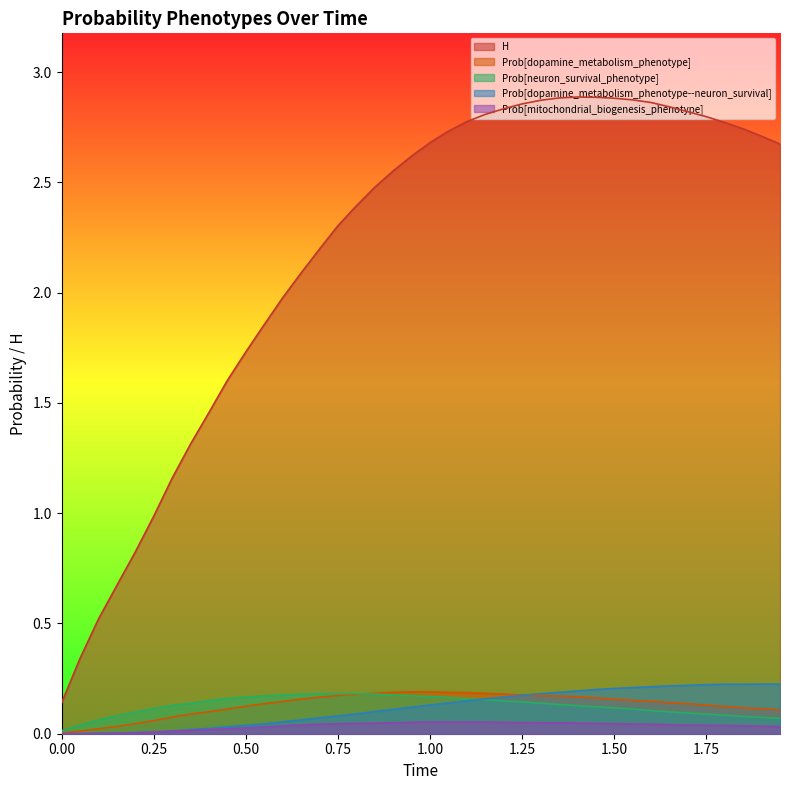

Which series has the largest total across all categories?

H